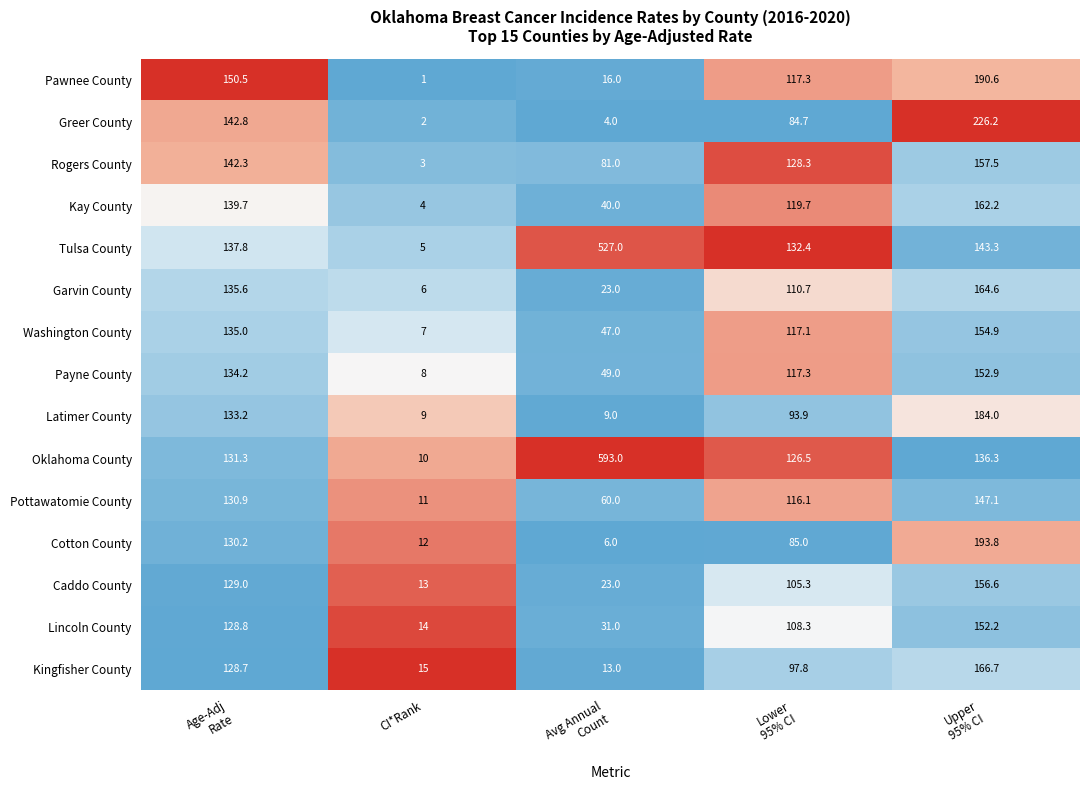

Which series changed the most between Age-Adj
Rate and CI*Rank?

Pawnee County